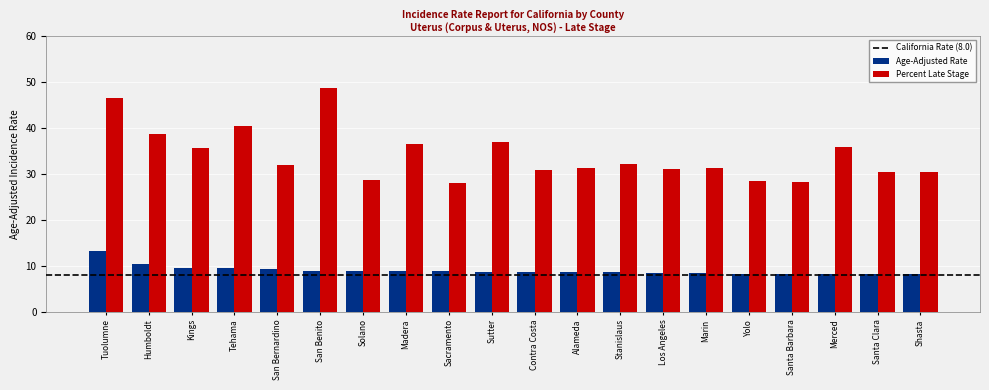

What is the minimum value for Age-Adjusted Rate?

8.1